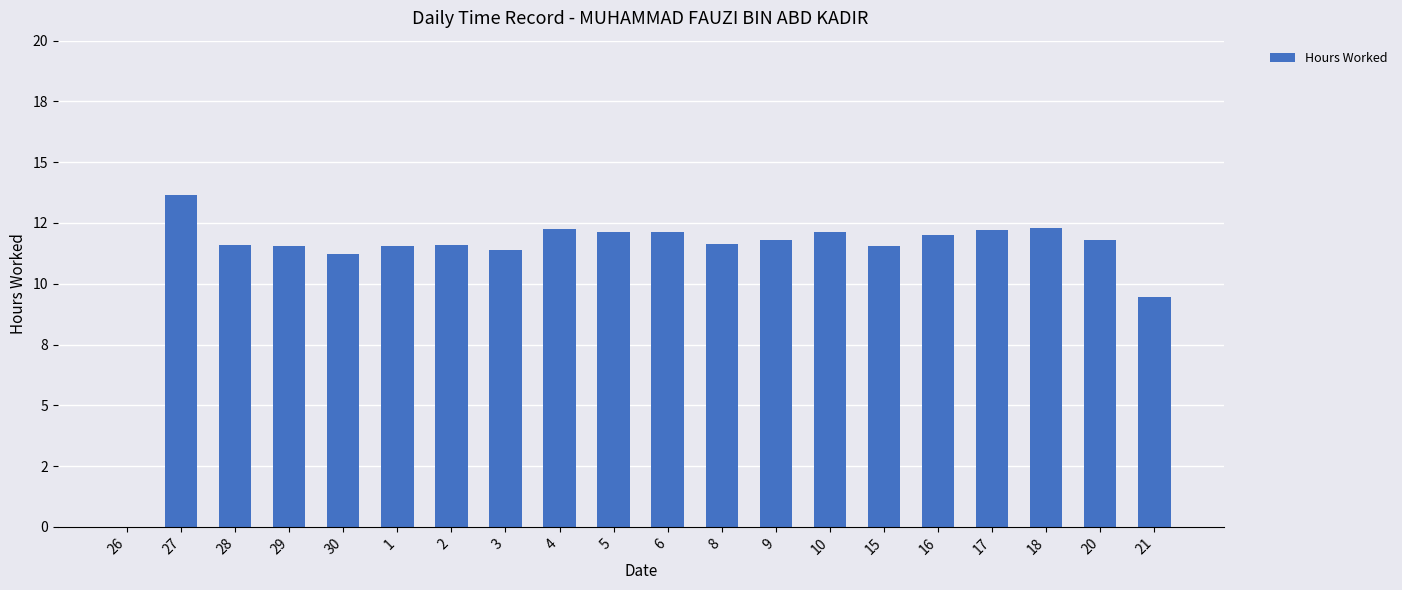

What is the difference between the values at 28 and 10?

0.5